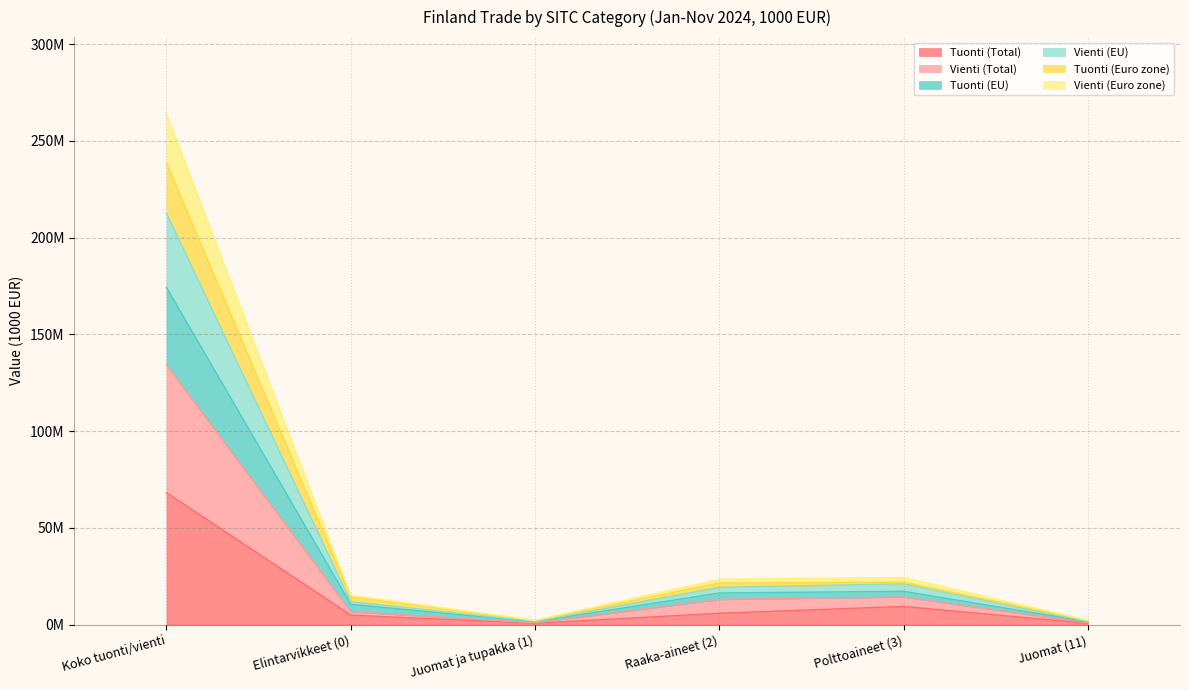

Which has a higher value, Raaka-aineet (2) or Elintarvikkeet (0)?

Raaka-aineet (2)